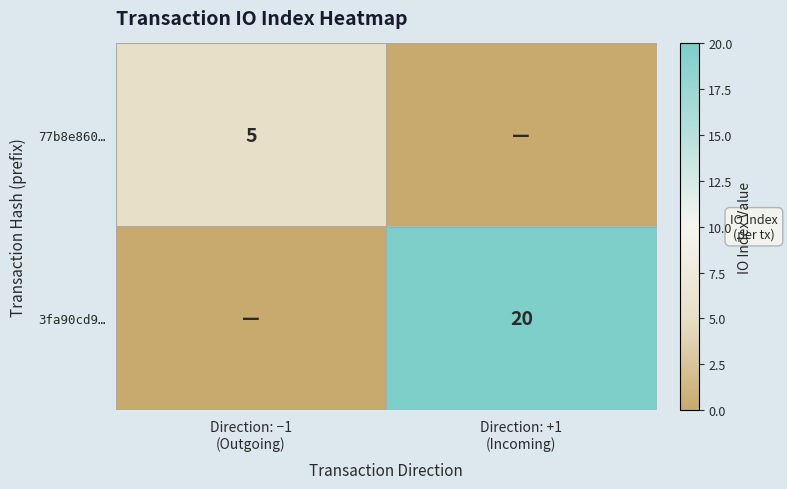

At which category is the sum across all series the highest?

Direction: +1
(Incoming)